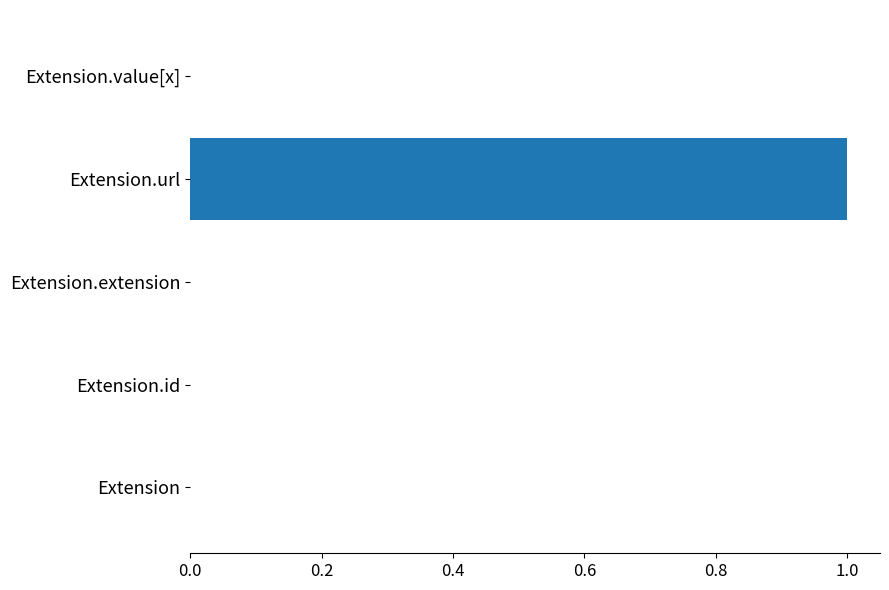

Reading bottom to top, what are all the values shown in this chart?

Extension=0	Extension.id=0	Extension.extension=0	Extension.url=1	Extension.value[x]=0